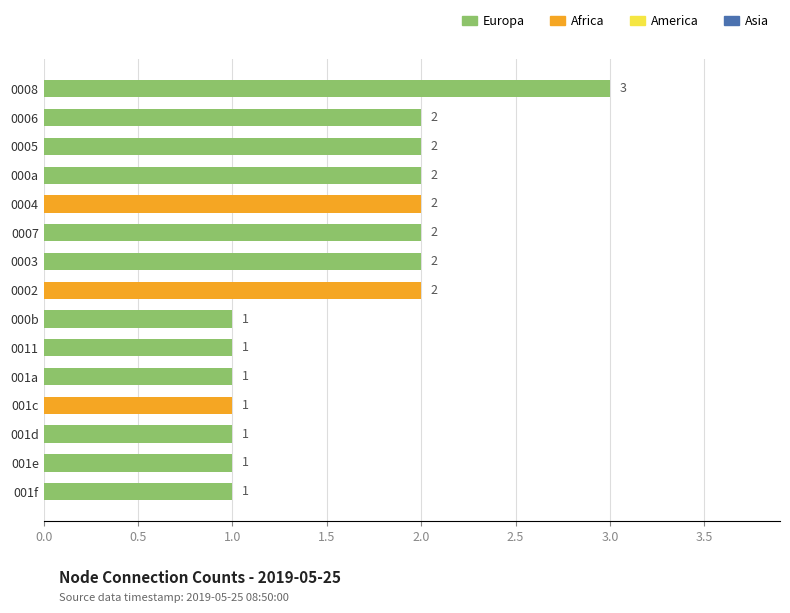

What position from the top is 0005?

3